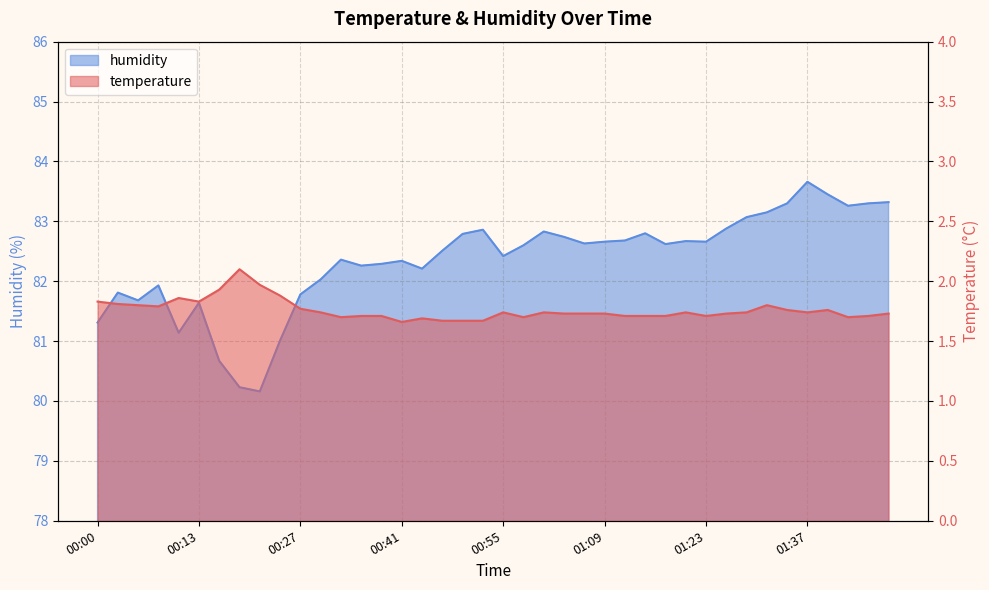

Reading right to left, extract all data points from this chart.

temperature: 1.7	1.7	1.7	1.8	1.7	1.8	1.8	1.7	1.7	1.7	1.7	1.7	1.7	1.7	1.7	1.7	1.7	1.7	1.7	1.7	1.7	1.7	1.7	1.7	1.7	1.7	1.7	1.7	1.7	1.8	1.9	2.0	2.1	1.9	1.8	1.9	1.8	1.8	1.8	1.8
humidity: 83.3	83.3	83.3	83.5	83.7	83.3	83.2	83.1	82.9	82.7	82.7	82.6	82.8	82.7	82.7	82.6	82.7	82.8	82.6	82.4	82.9	82.8	82.5	82.2	82.3	82.3	82.3	82.4	82.0	81.8	81.0	80.2	80.2	80.7	81.6	81.1	81.9	81.7	81.8	81.3